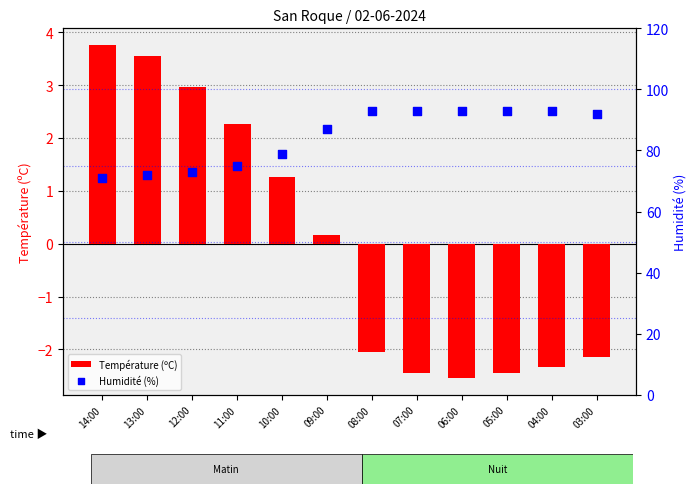

What are all the series names shown in the legend?

Température (ºC), Humidité (%)